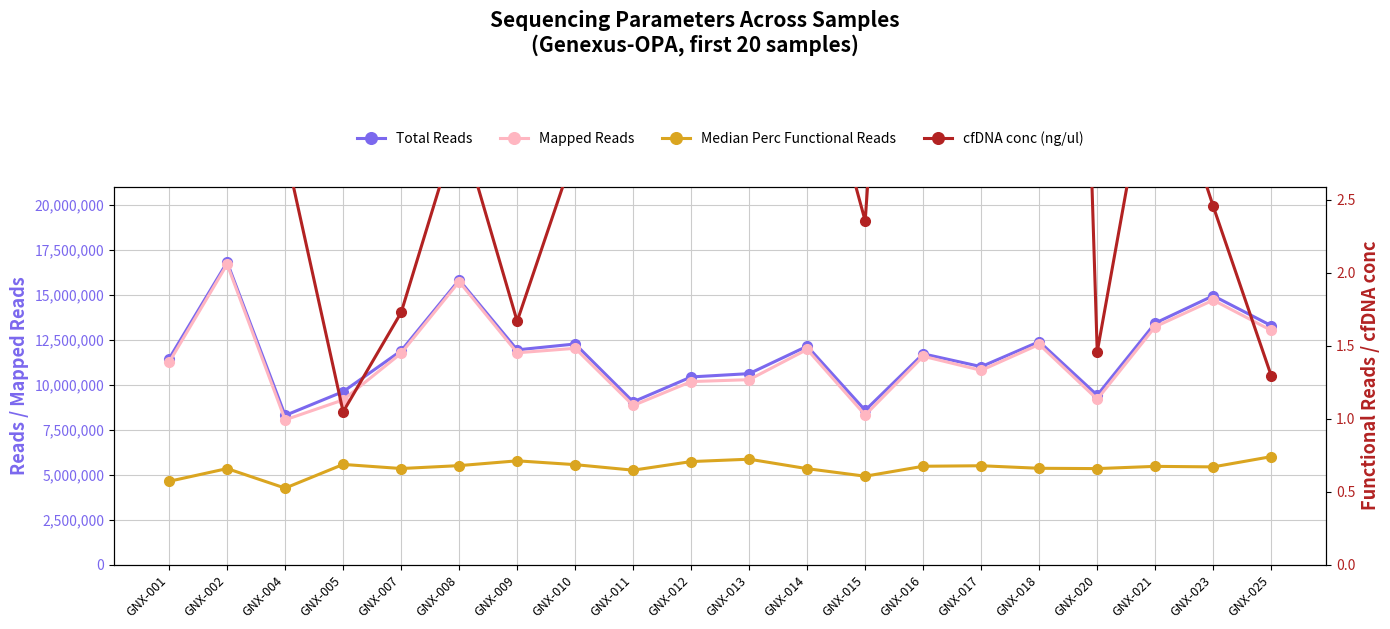

The cfDNA conc (ng/ul) series shows 0.7 at GNX-007. True or false?

False